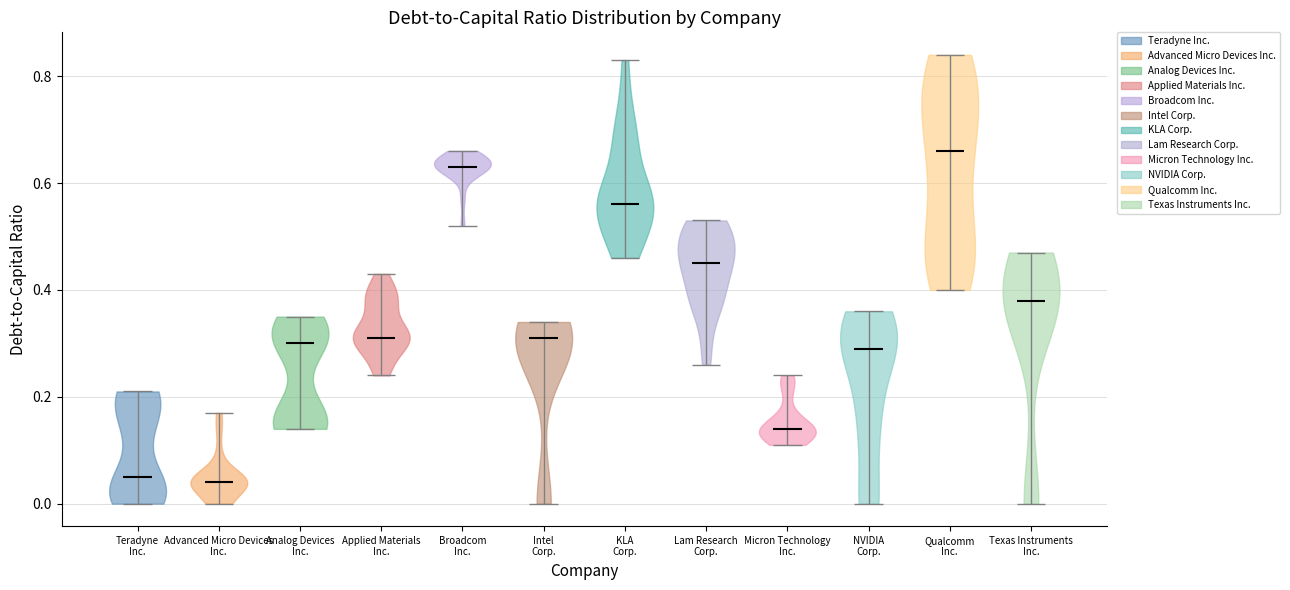

What is the lowest point the violin for Intel Corp. reaches on the y-axis? The values are not printed on the chart, so give them approximately, as read against the axis.

0.00